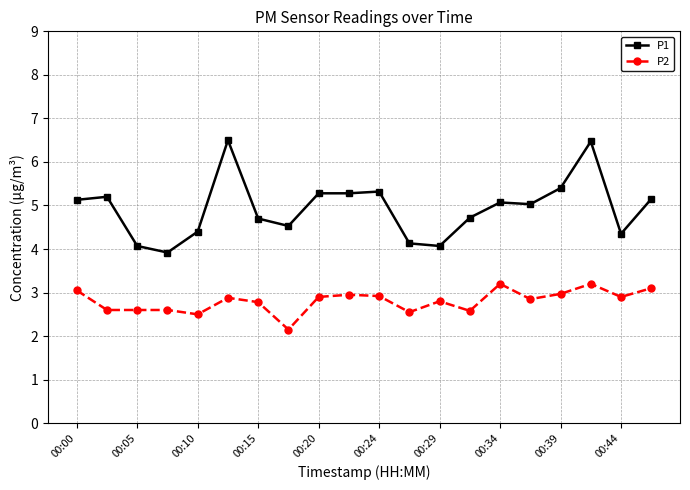

Rank the series by their average value, from highest to lowest.

P1, P2